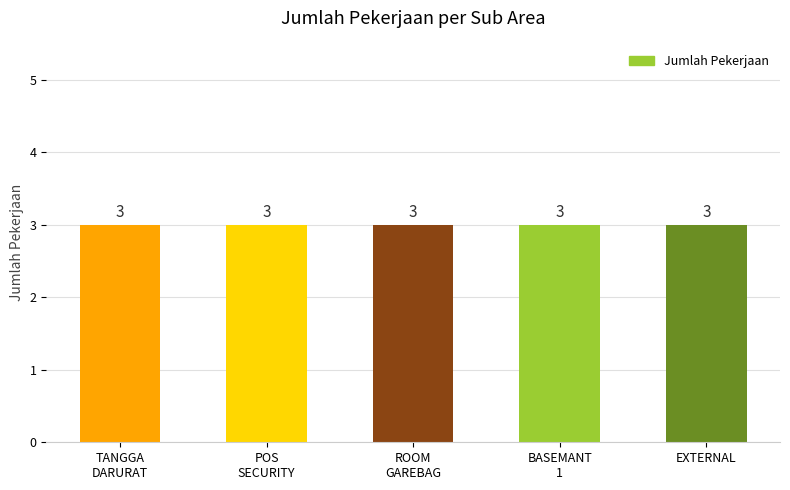

Does the chart contain stacked bars?

No